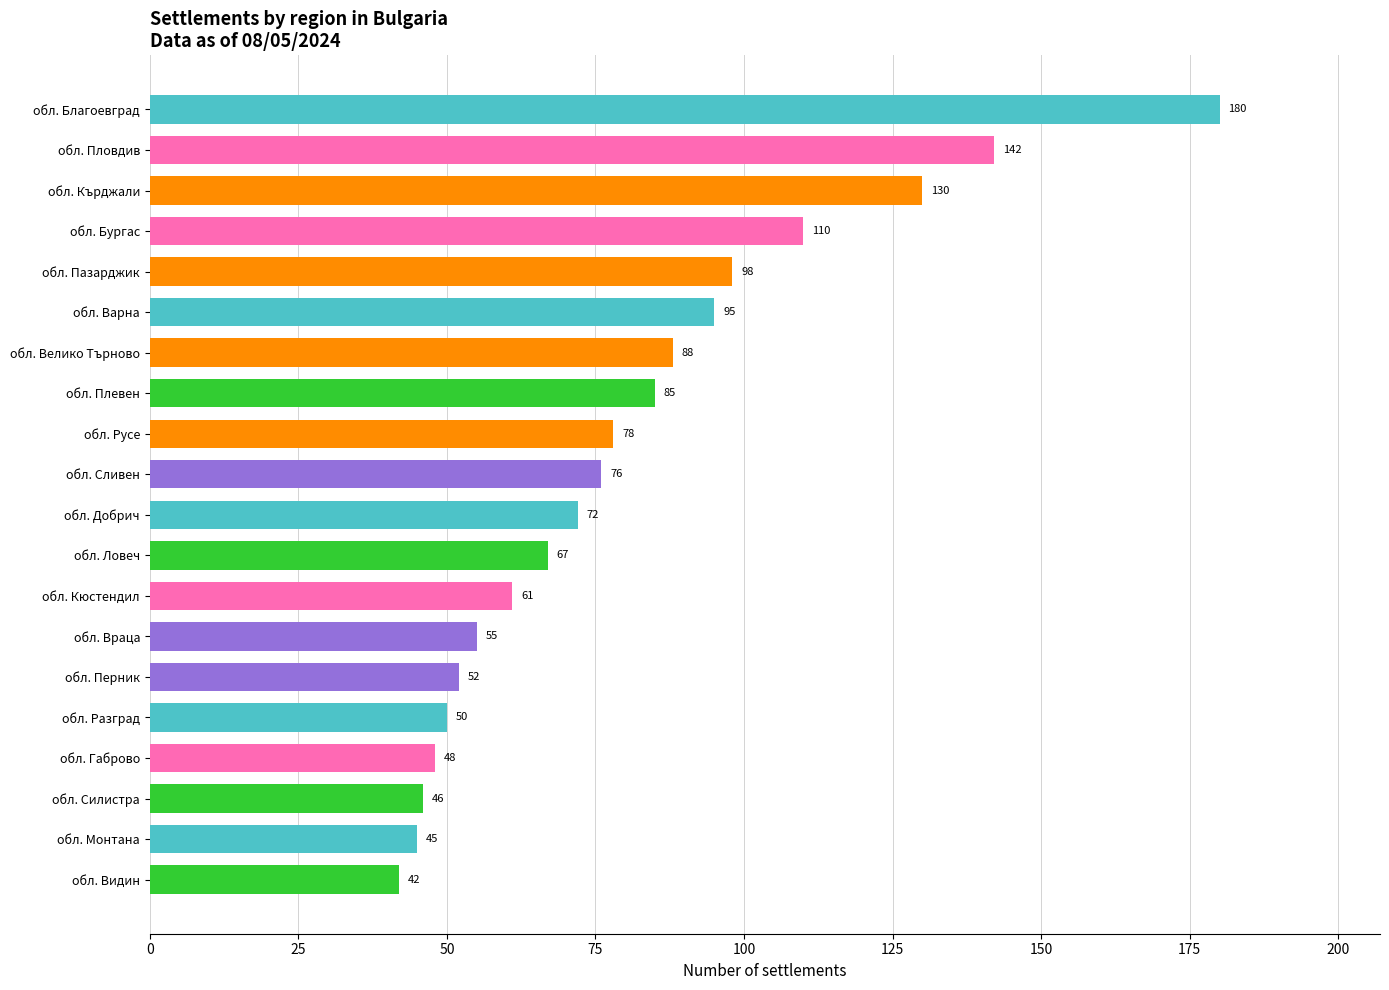

The chart shows a value of 52 at обл. Перник. True or false?

True